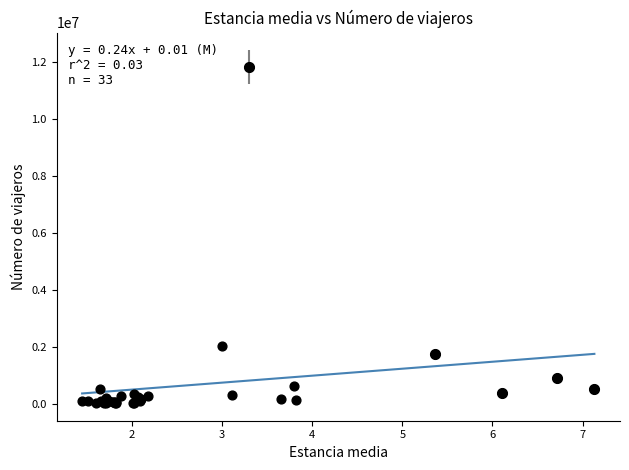

What Y value in the scatter plot is closest to 5922053?

2025863